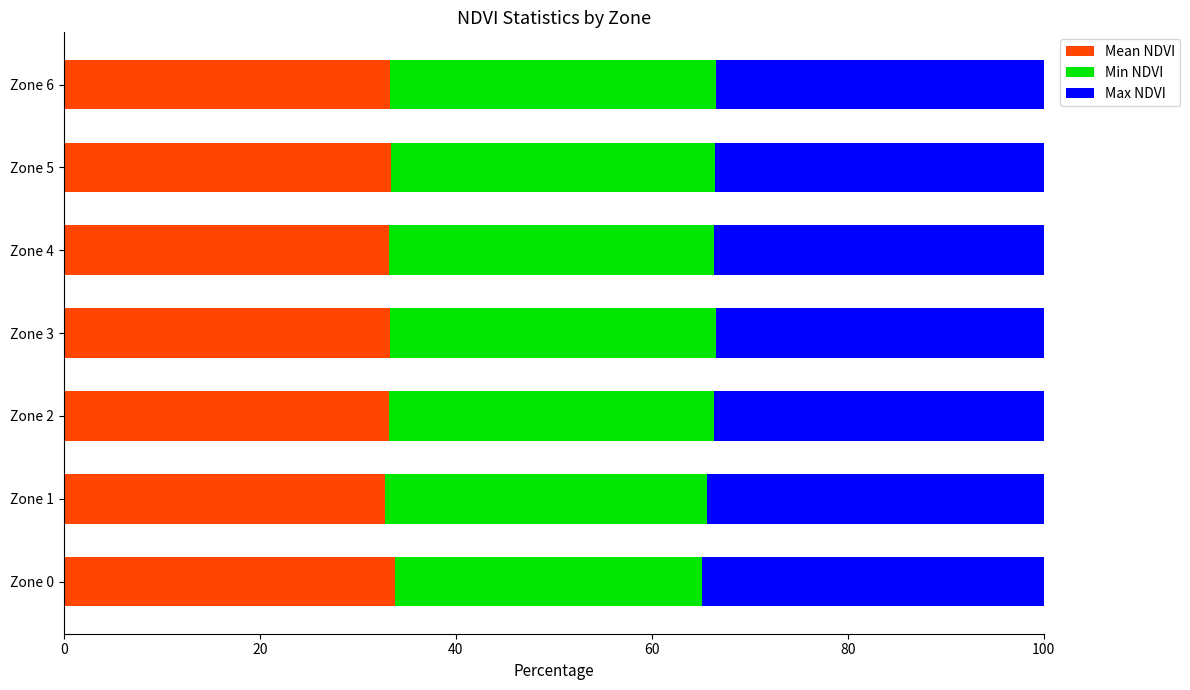

What is the total value across all series at Zone 2?

100.0